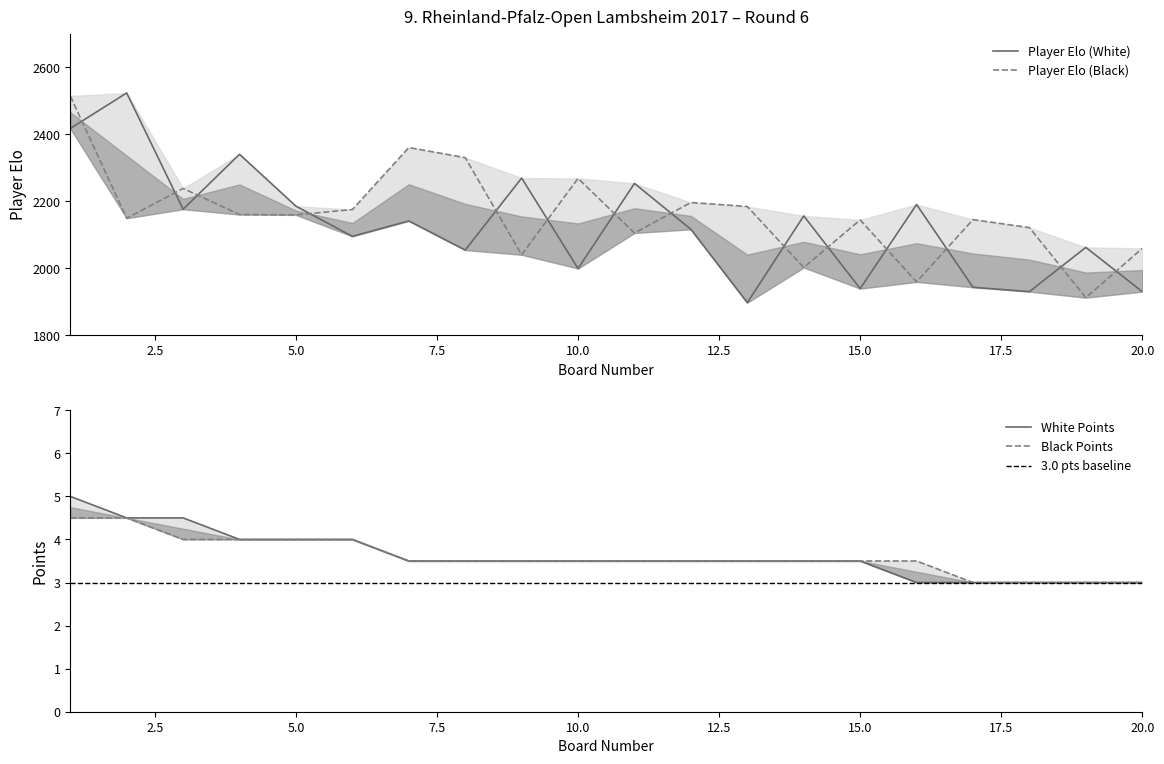

True or false: Player Elo (Black) and White Points intersect in this chart.

False